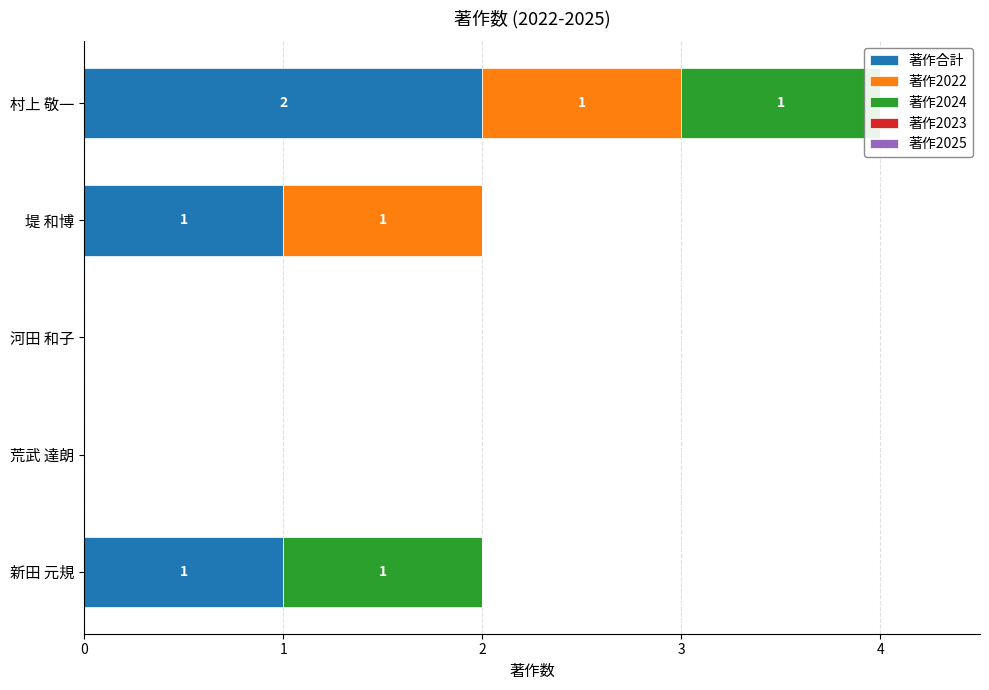

What are all the series names shown in the legend?

著作合計, 著作2022, 著作2024, 著作2023, 著作2025